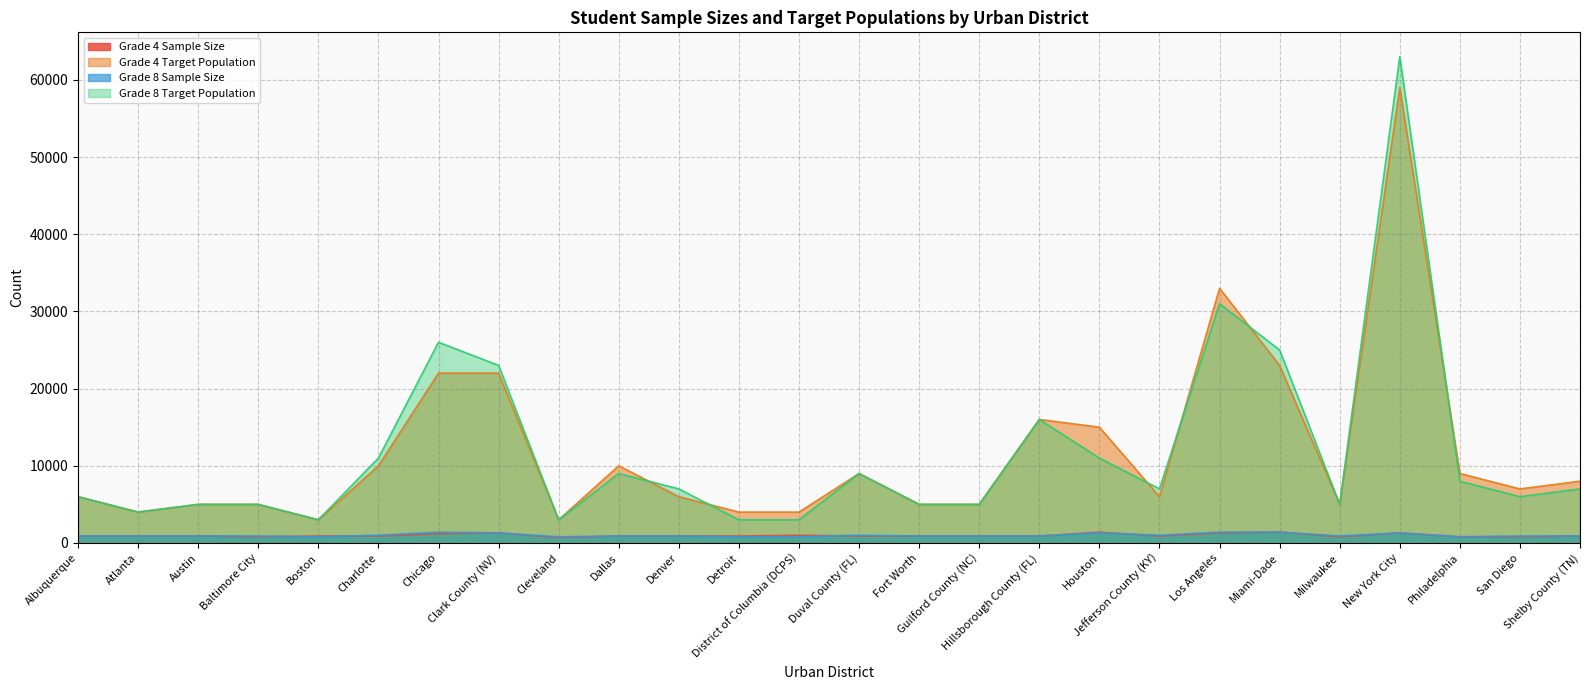

At which label is Grade 8 Sample Size closest to 1100?

Charlotte